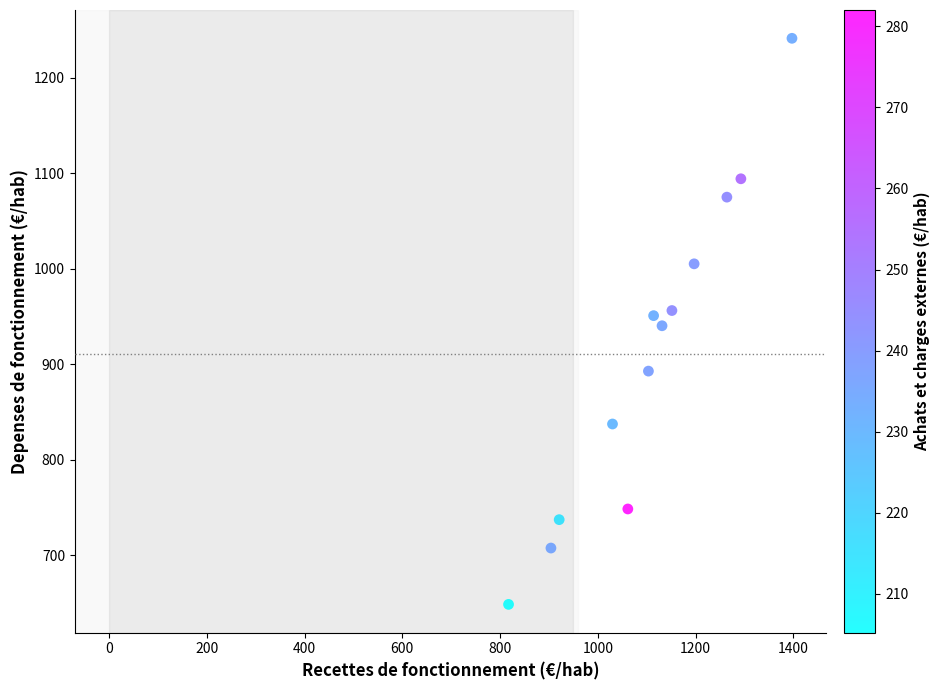

What is the range of X values (max minus min)?

579.7